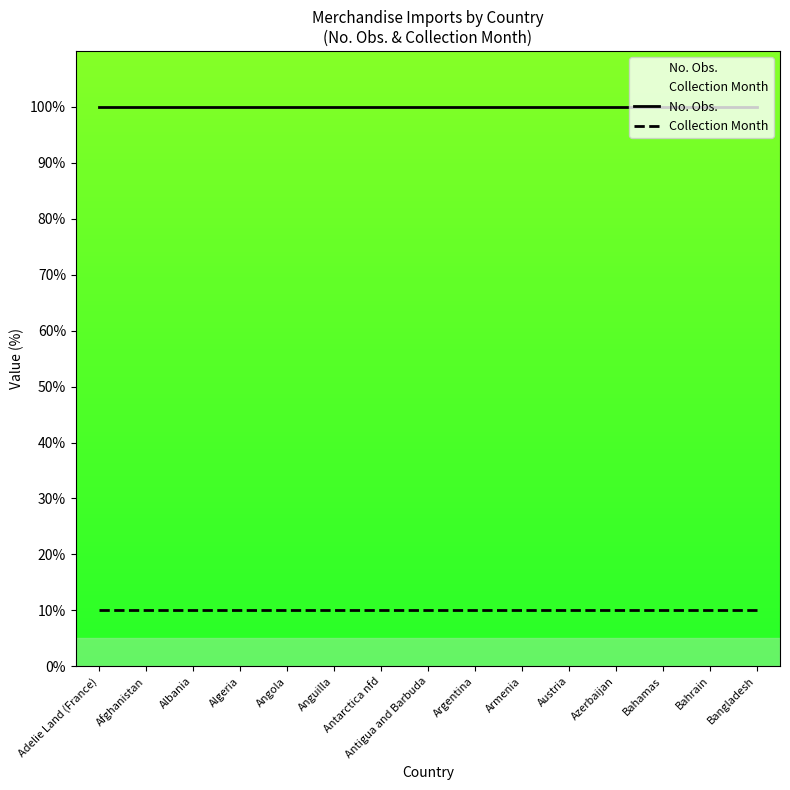

What is the value of the No. Obs. point at the 3rd from the left?

100